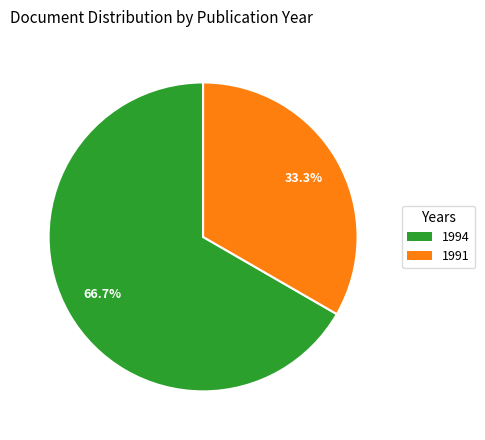

Does 1994 account for over 50% of the chart?

Yes